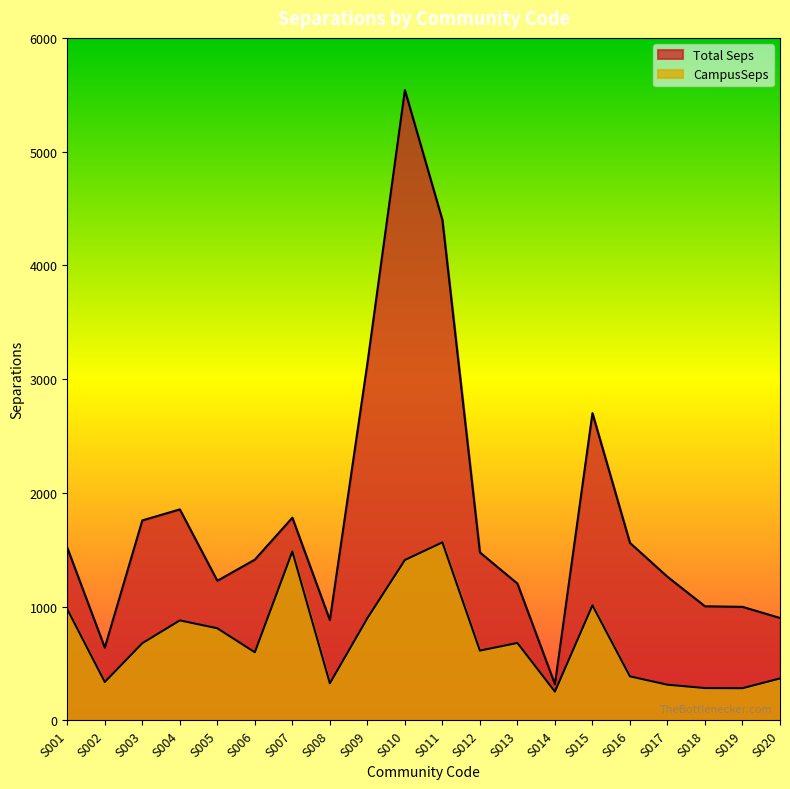

What is the value of the CampusSeps point at the 14th from the left?

253.7